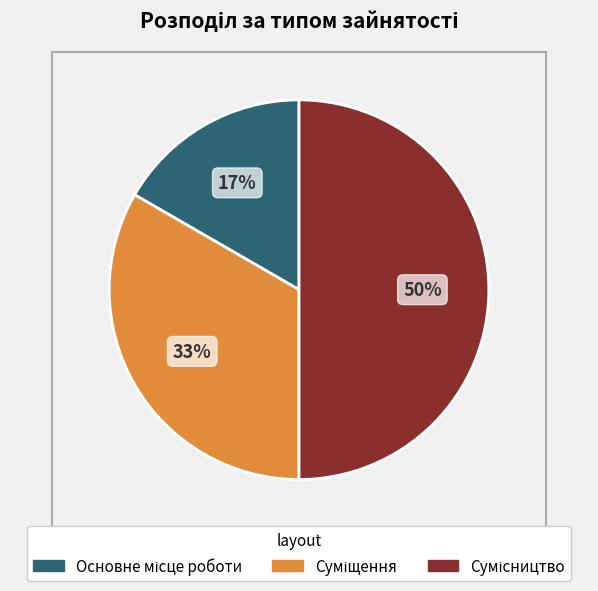

How many slices are in this pie chart?

3